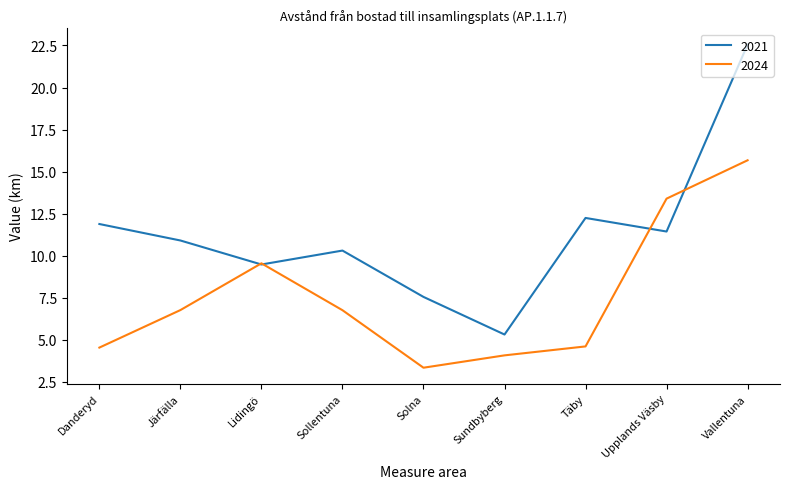

At which label does 2024 first exceed 6?

Järfälla